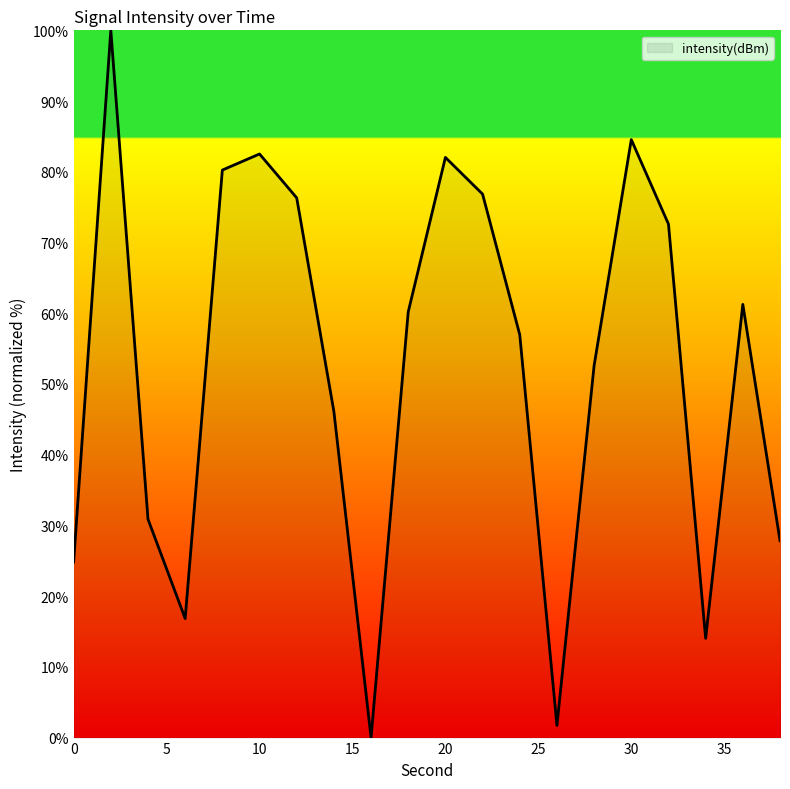

What is the difference between the maximum and minimum values?

100.0